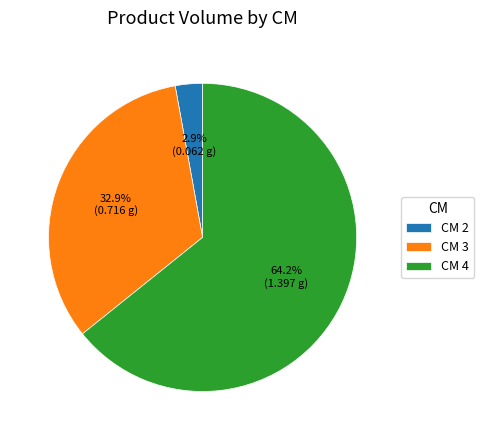

To the nearest percent, what is the difference between the largest and smallest slice percentages?

61%